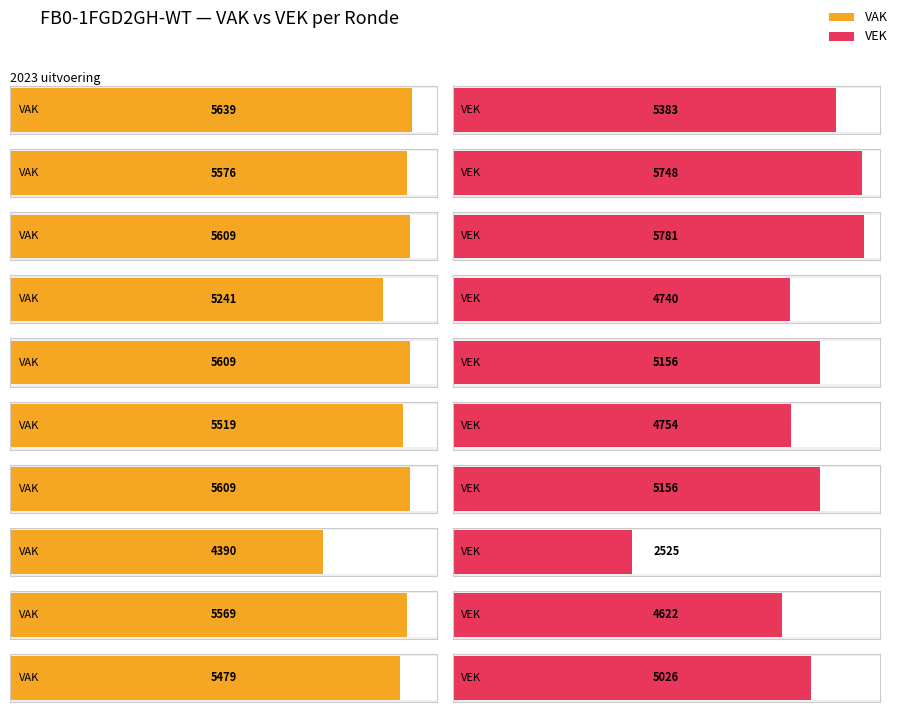

What is the maximum value shown in the chart?

5781